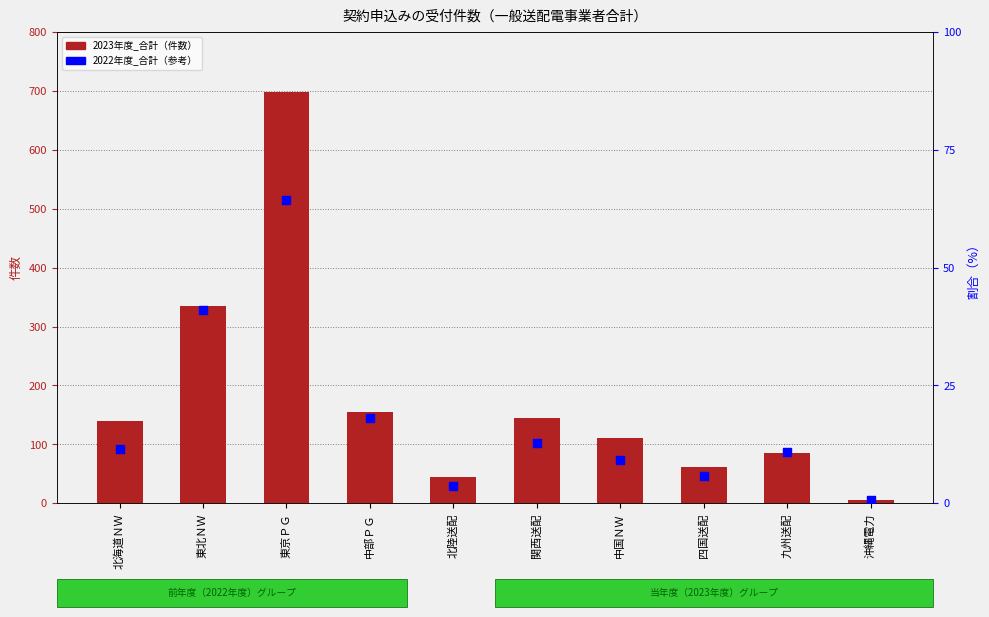

Which series reaches the minimum Y coordinate?

2022年度_合計